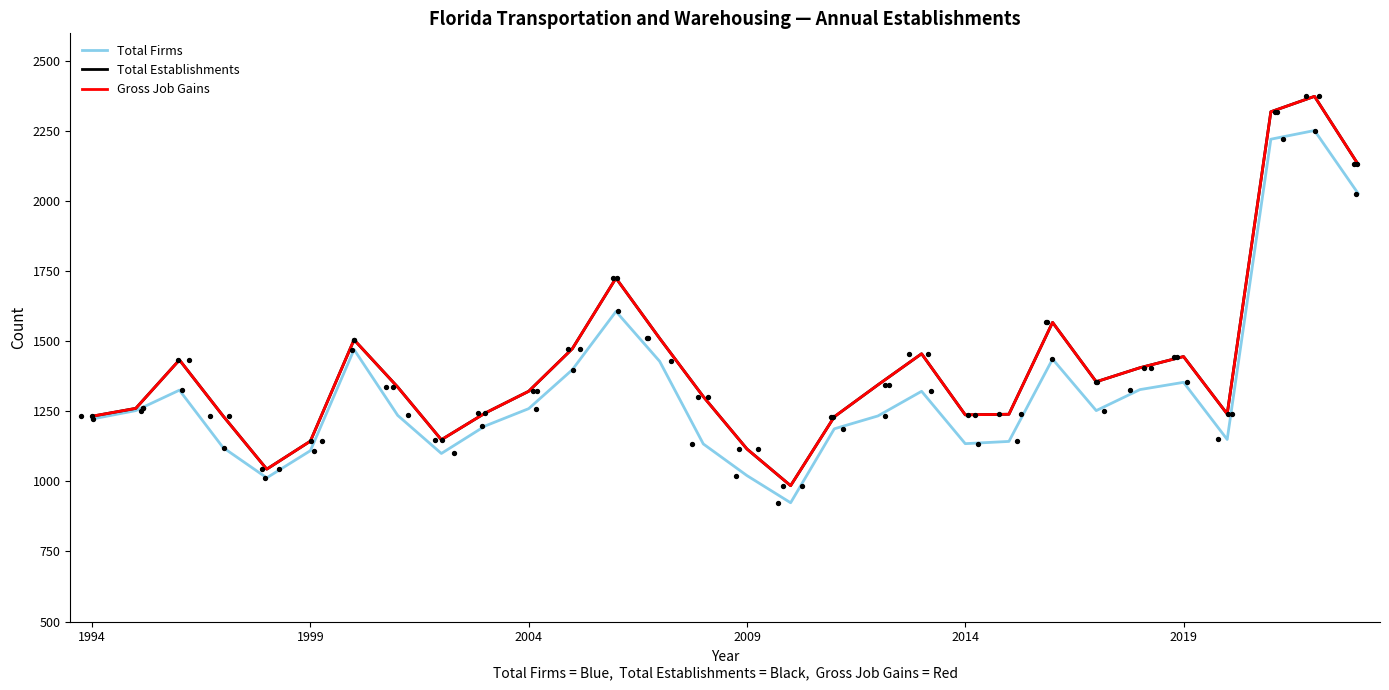

Which series has the largest Y range (max minus min)?

Total Establishments